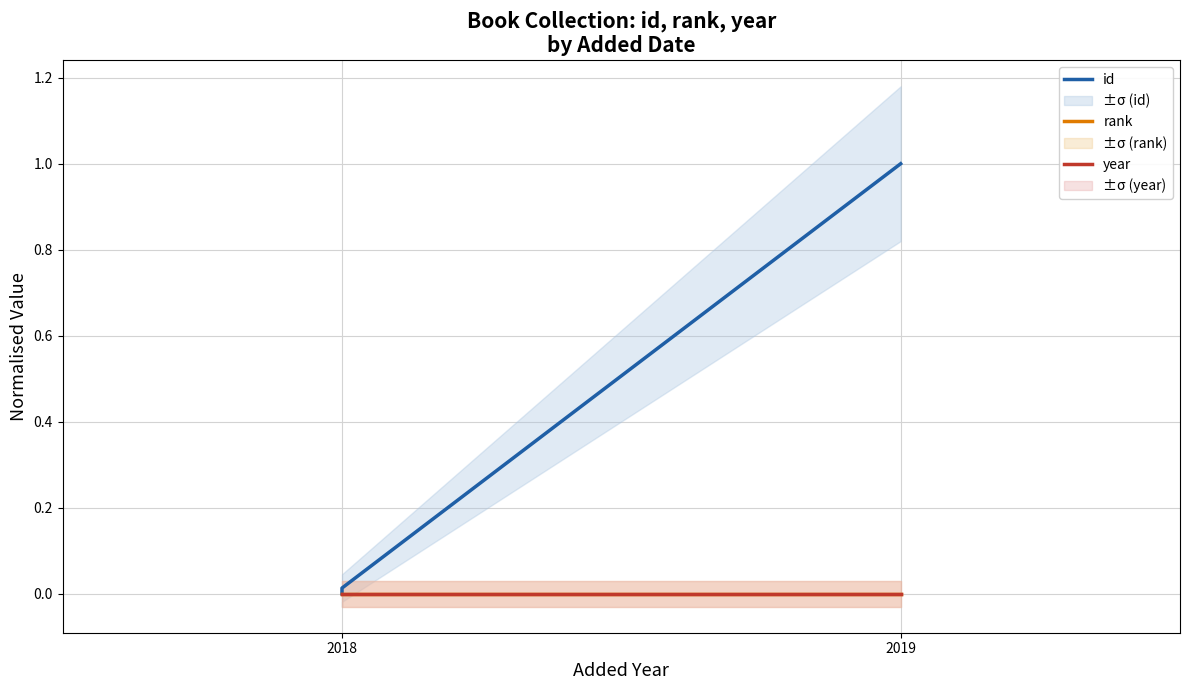

What is the highest value of the id series?

1.0